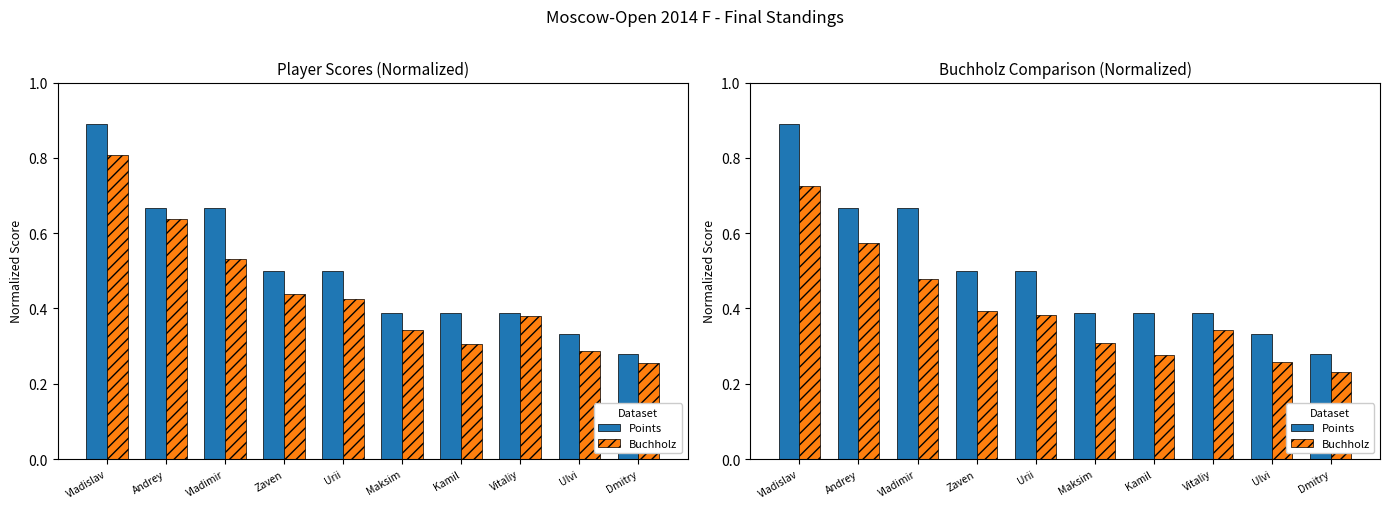

Reading right to left, extract all data points from this chart.

Points: Dmitry=0.3	Ulvi=0.3	Vitaliy=0.4	Kamil=0.4	Maksim=0.4	Urii=0.5	Zaven=0.5	Vladimir=0.7	Andrey=0.7	Vladislav=0.9
Buchholz: Dmitry=0.2	Ulvi=0.3	Vitaliy=0.3	Kamil=0.3	Maksim=0.3	Urii=0.4	Zaven=0.4	Vladimir=0.5	Andrey=0.6	Vladislav=0.7